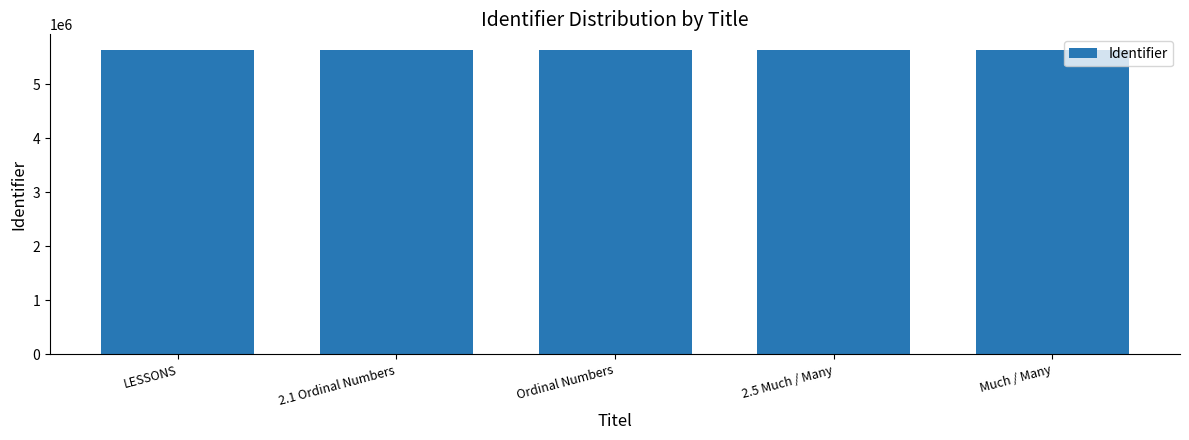

How many series are shown in this chart?

1